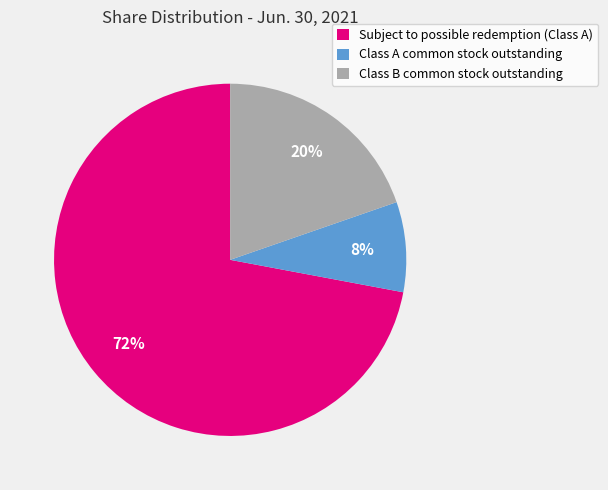

Which slice represents more than half of the pie?

Subject to possible redemption (Class A)